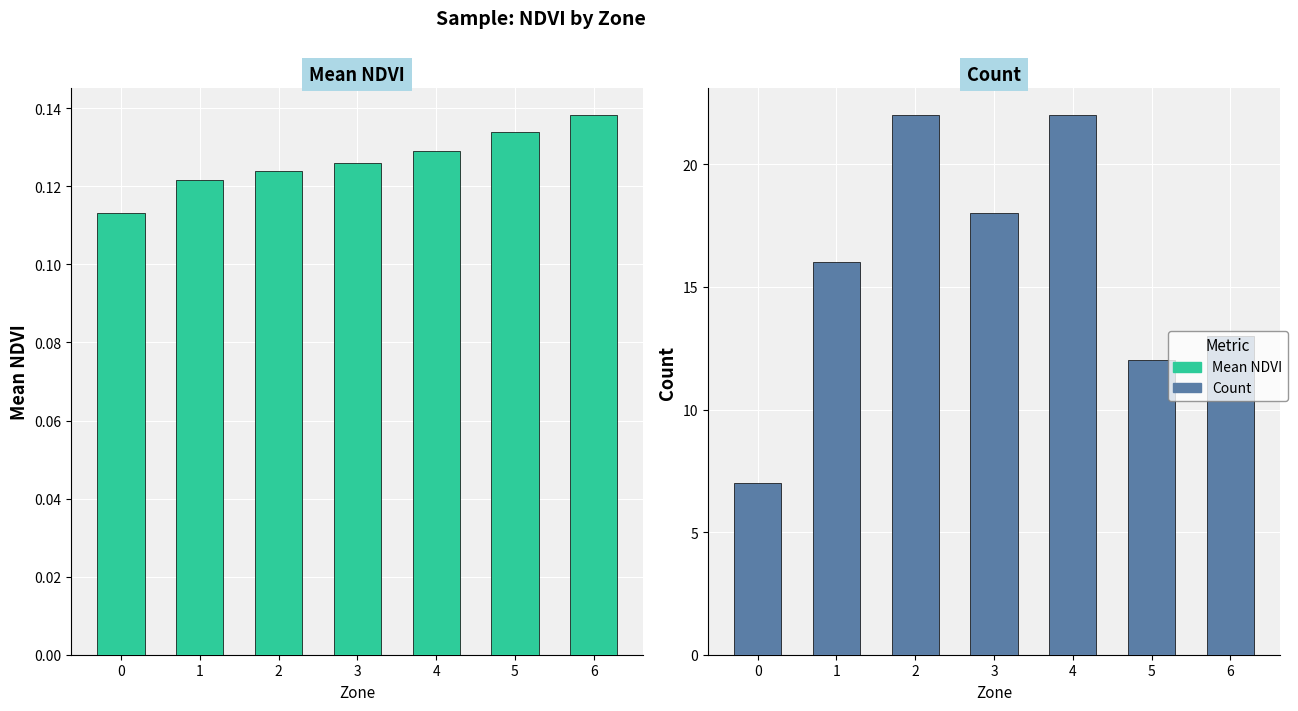

What is the average value of the Mean NDVI series?

0.1